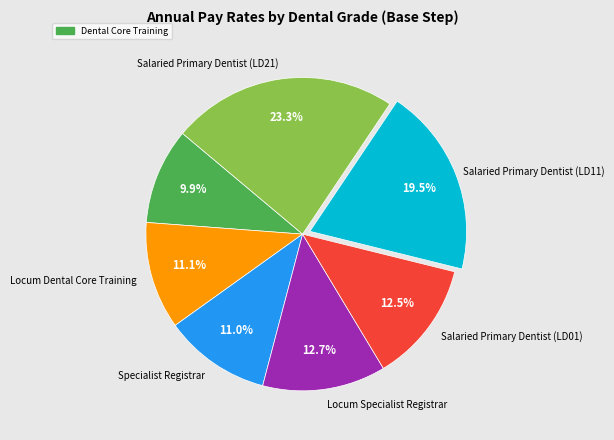

Does any single category account for the majority?

No